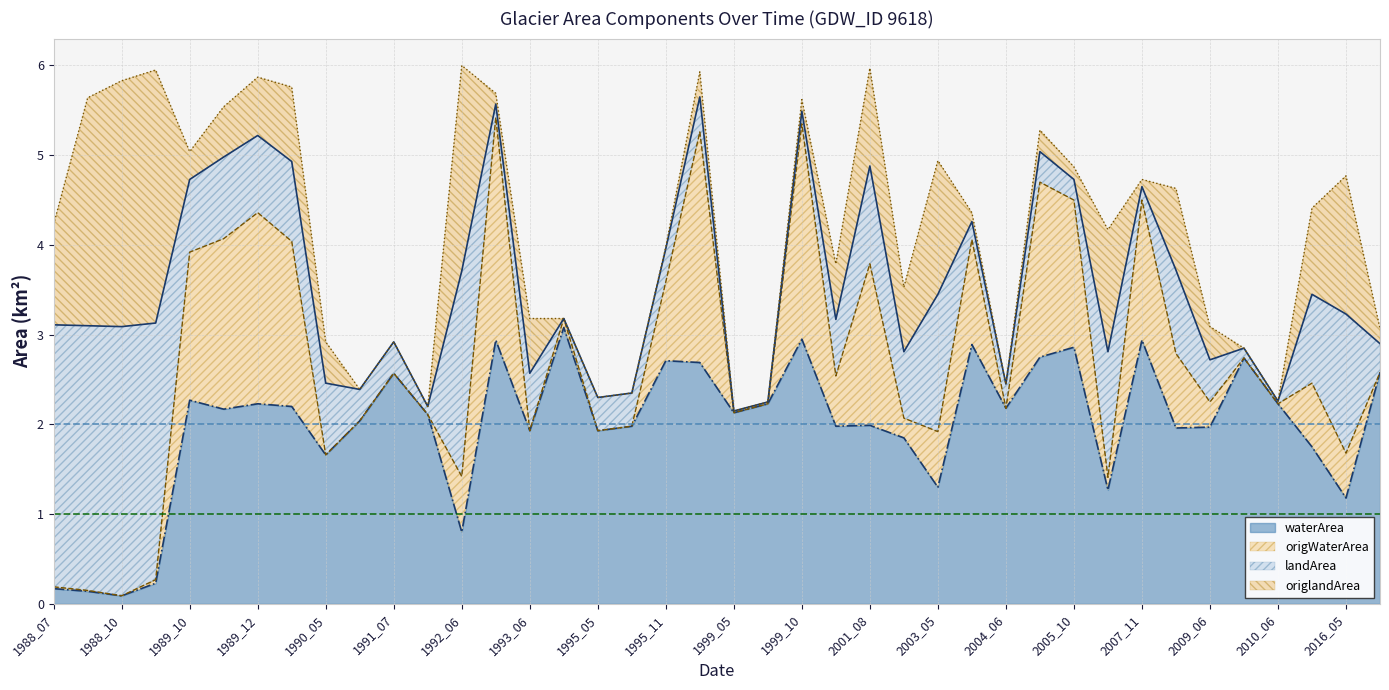

What is the total value across all series at 1989_10?

5.0